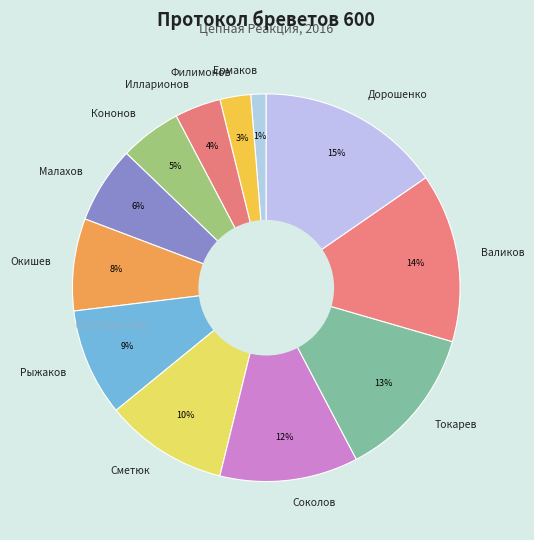

Rank the categories by value from highest to lowest.

Дорошенко, Валиков, Токарев, Соколов, Сметюк, Рыжаков, Окишев, Малахов, Кононов, Илларионов, Филимонов, Ермаков